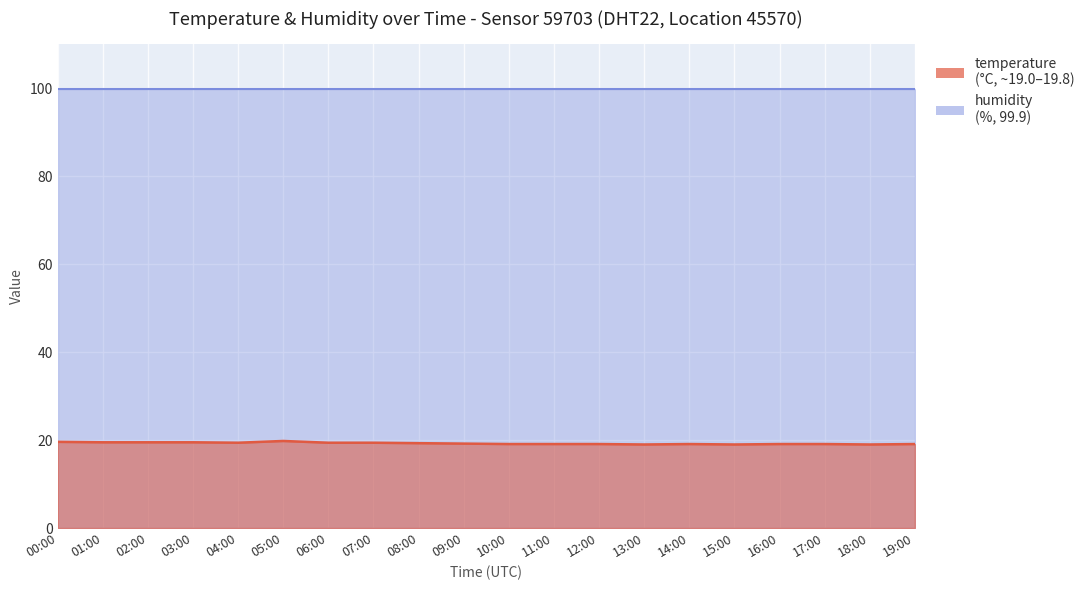

List the labels in order of value, largest first.

05:00, 00:00, 01:00, 02:00, 03:00, 04:00, 06:00, 07:00, 08:00, 09:00, 10:00, 11:00, 12:00, 14:00, 16:00, 17:00, 19:00, 13:00, 15:00, 18:00